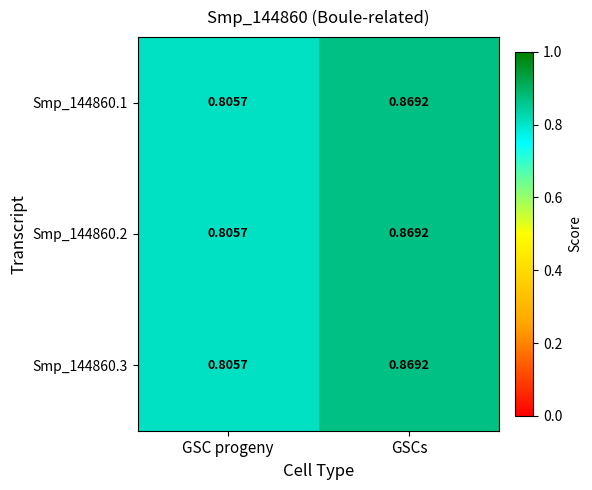

List the labels in order of Smp_144860.2 value, largest first.

GSCs, GSC progeny